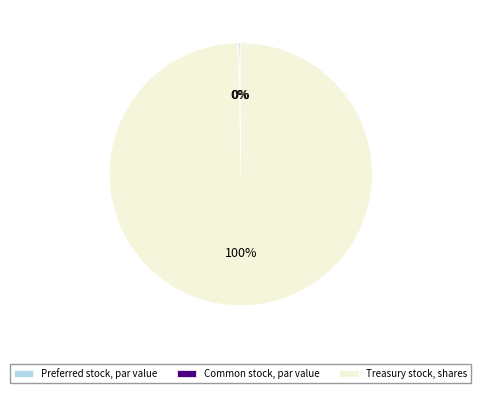

What percentage is the Treasury stock, shares slice, to the nearest percent?

100%